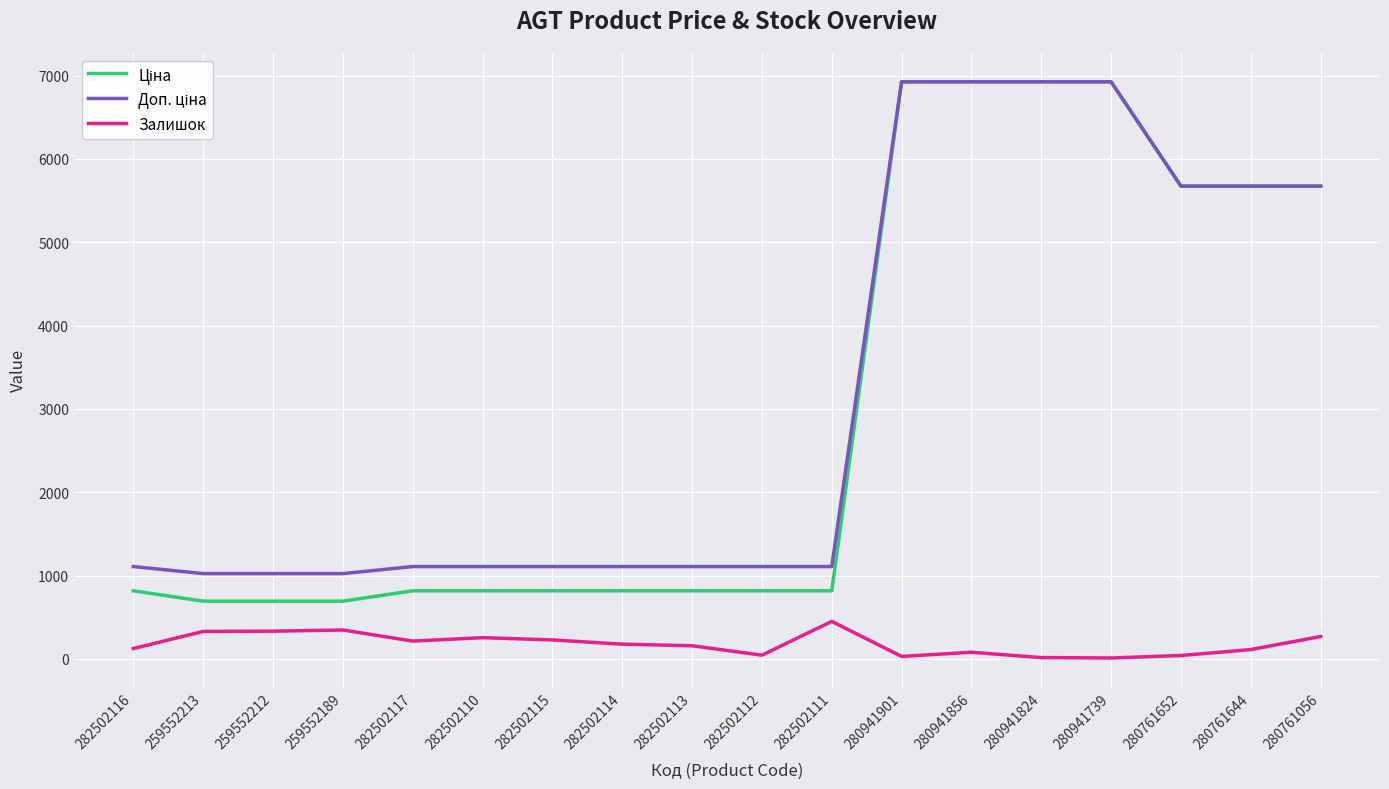

What is the total value across all series at 282502114?

2105.7